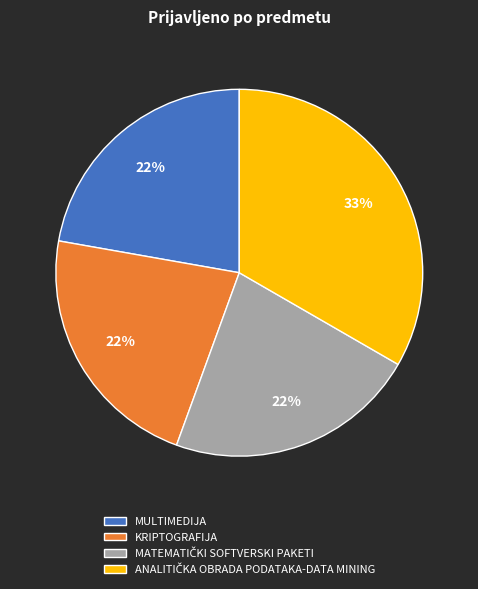

What is the ratio of the value at MULTIMEDIJA to the value at KRIPTOGRAFIJA?

1.0